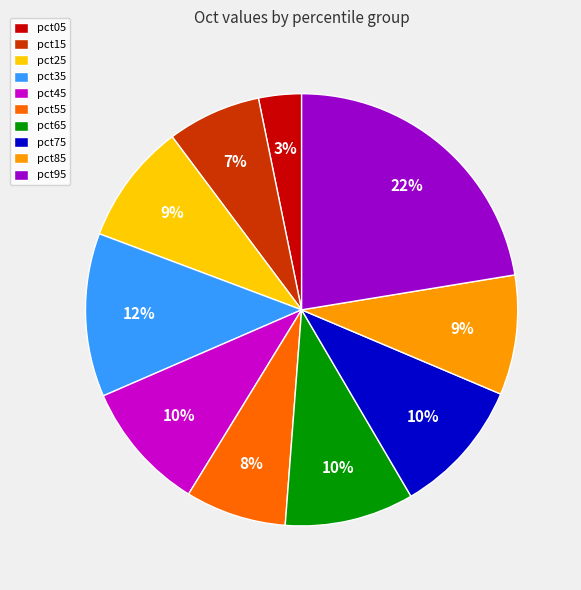

Between pct45 and pct05, which is larger?

pct45